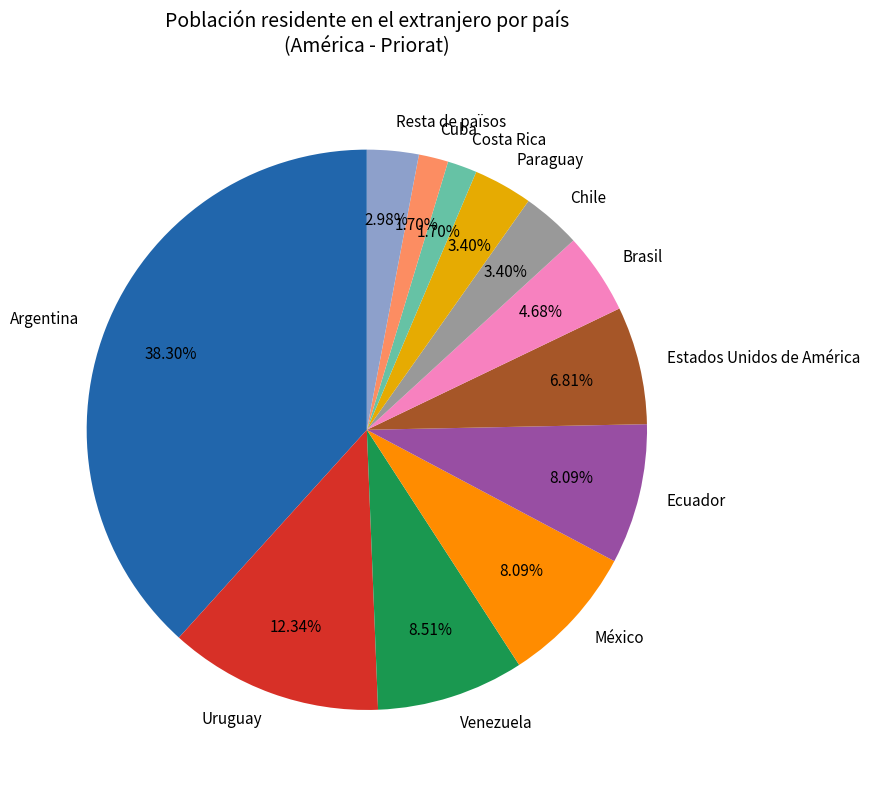

How many segments does this pie chart have?

12